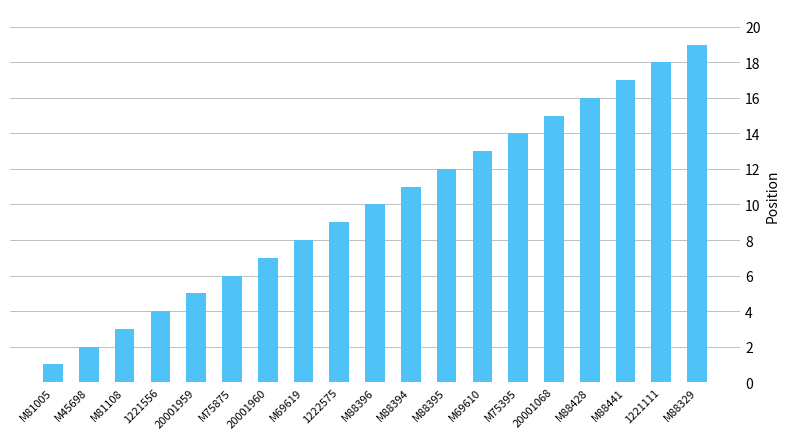

Which category has the highest value across all series?

M88329